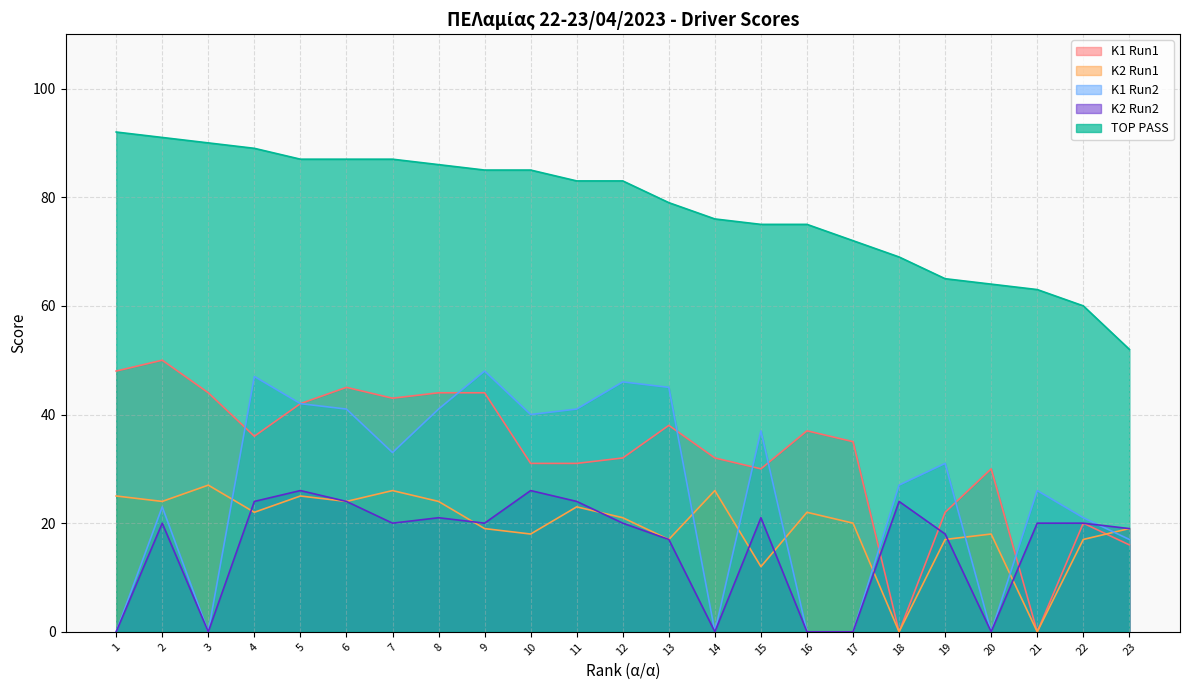

What is the highest value of the K2 Run1 series?

27